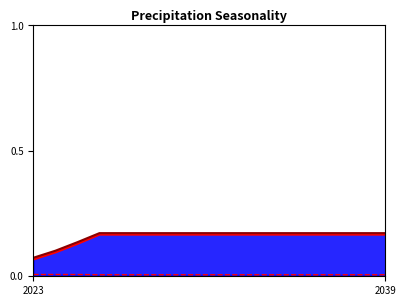

The BEV (BAU) series shows 0.3 at 7. True or false?

False